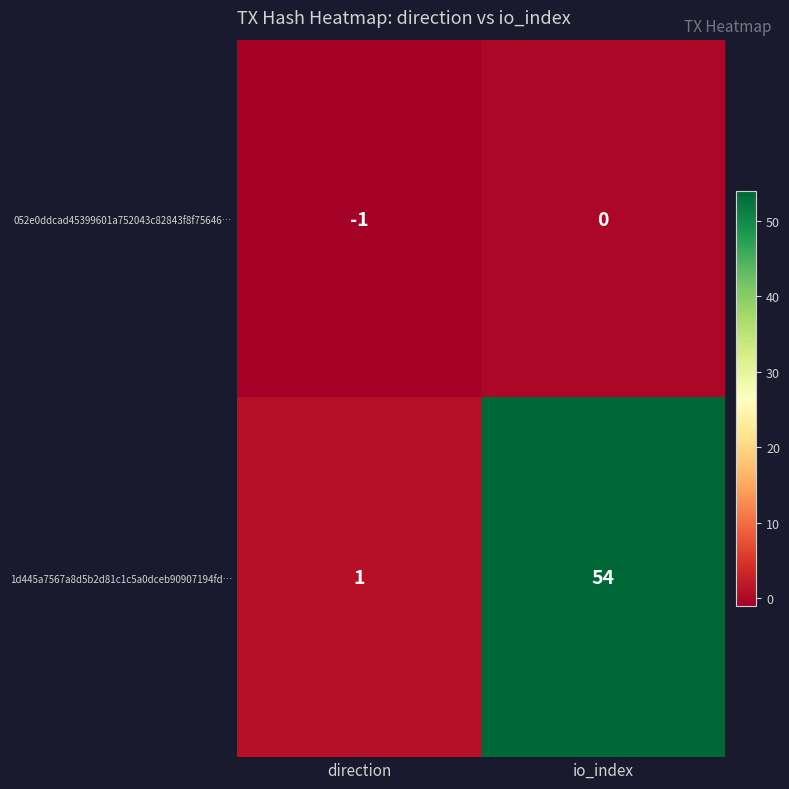

Which series has the largest total across all categories?

1d445a7567a8d5b2d81c1c5a0dceb90907194fd…